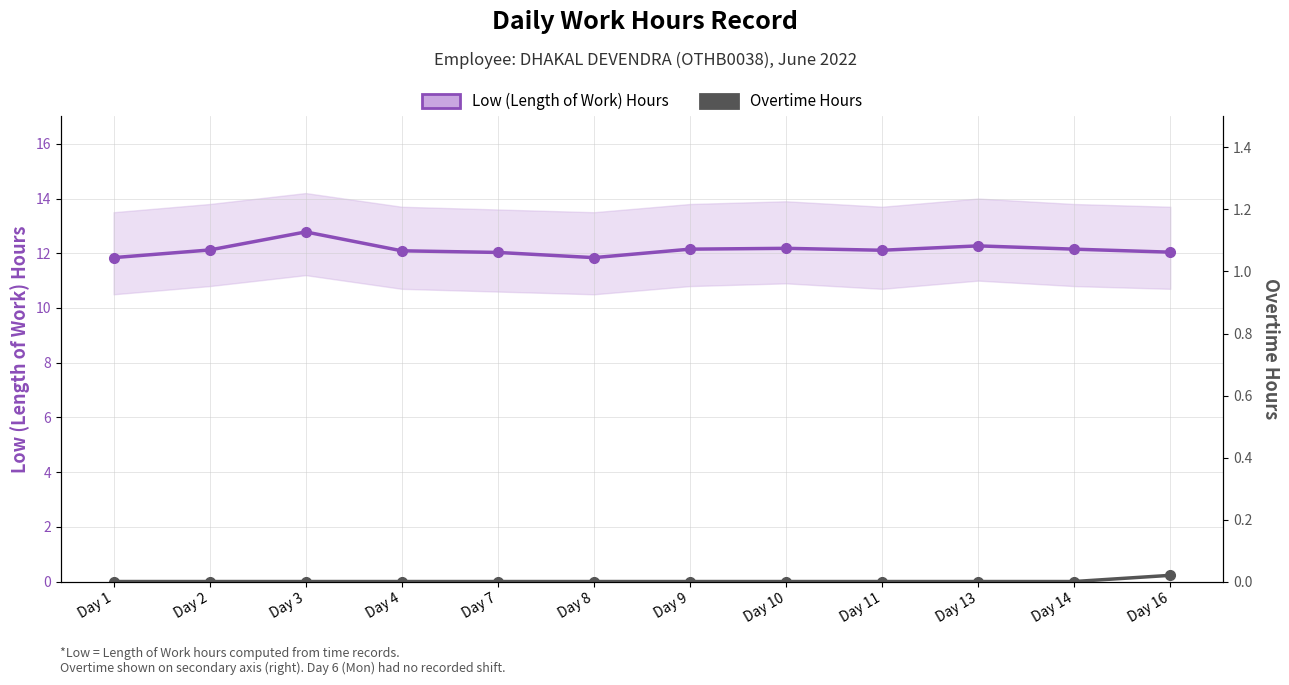

Reading left to right, list all the values displayed in this chart.

Low (Length of Work) Hours: Day 1=11.8	Day 2=12.1	Day 3=12.8	Day 4=12.1	Day 7=12.0	Day 8=11.8	Day 9=12.2	Day 10=12.2	Day 11=12.1	Day 13=12.3	Day 14=12.2	Day 16=12.0
Overtime Hours: Day 1=0.0	Day 2=0.0	Day 3=0.0	Day 4=0.0	Day 7=0.0	Day 8=0.0	Day 9=0.0	Day 10=0.0	Day 11=0.0	Day 13=0.0	Day 14=0.0	Day 16=0.0